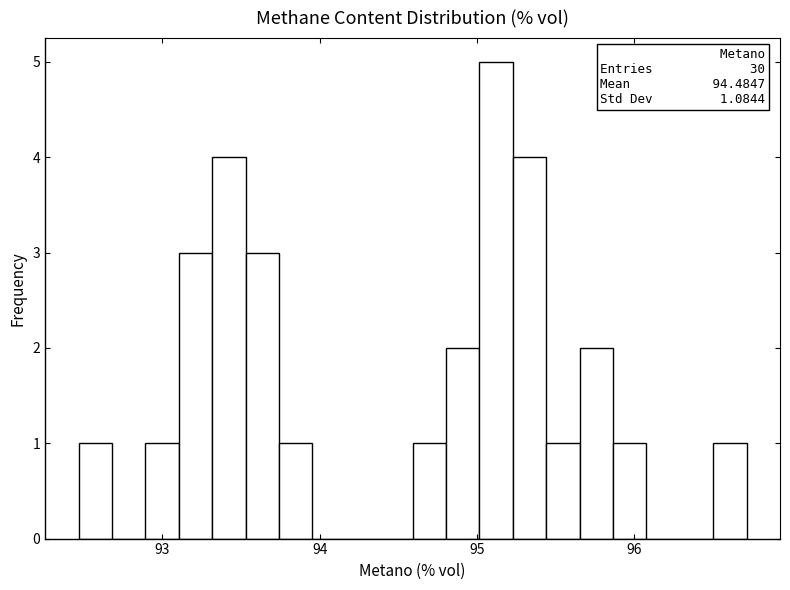

Around what value on the x-axis is the tallest bar? Give the approximate position of its centre, as read against the axis.

95.1